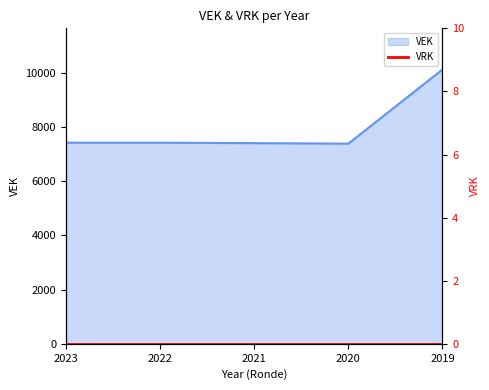

What is the smallest value displayed?

7380